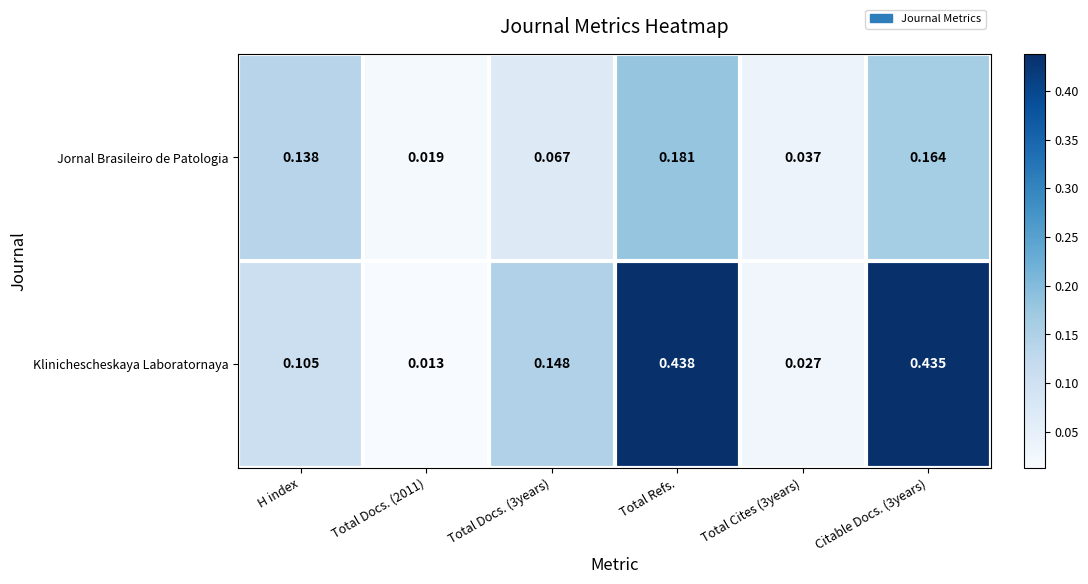

Which series changed the most between H index and Total Refs.?

Klinichescheskaya Laboratornaya